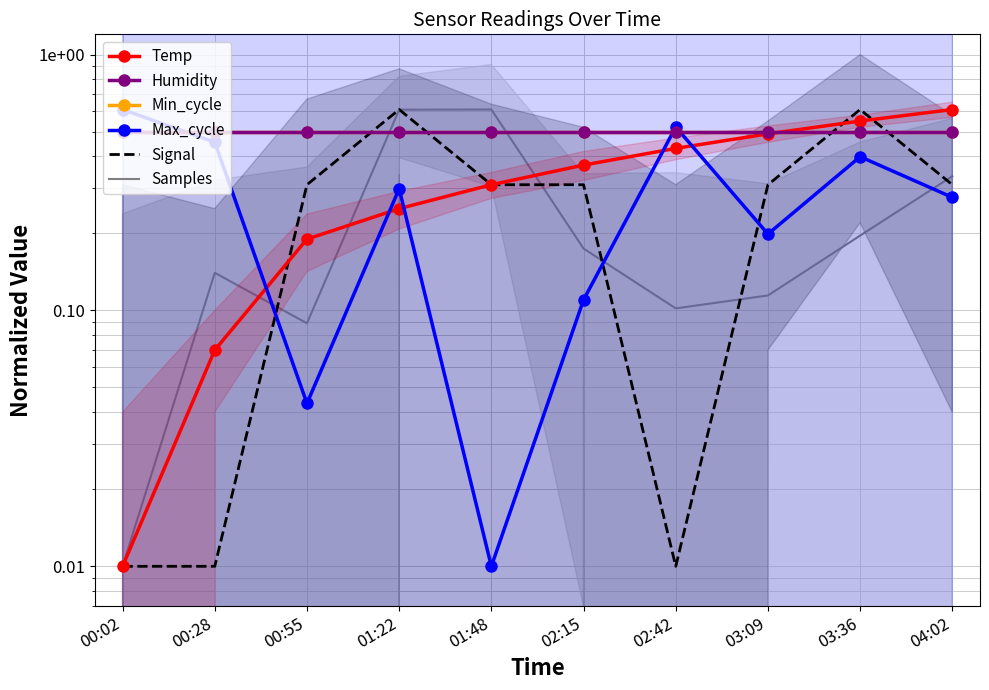

Which has a higher value, 01:22 or 00:02?

01:22